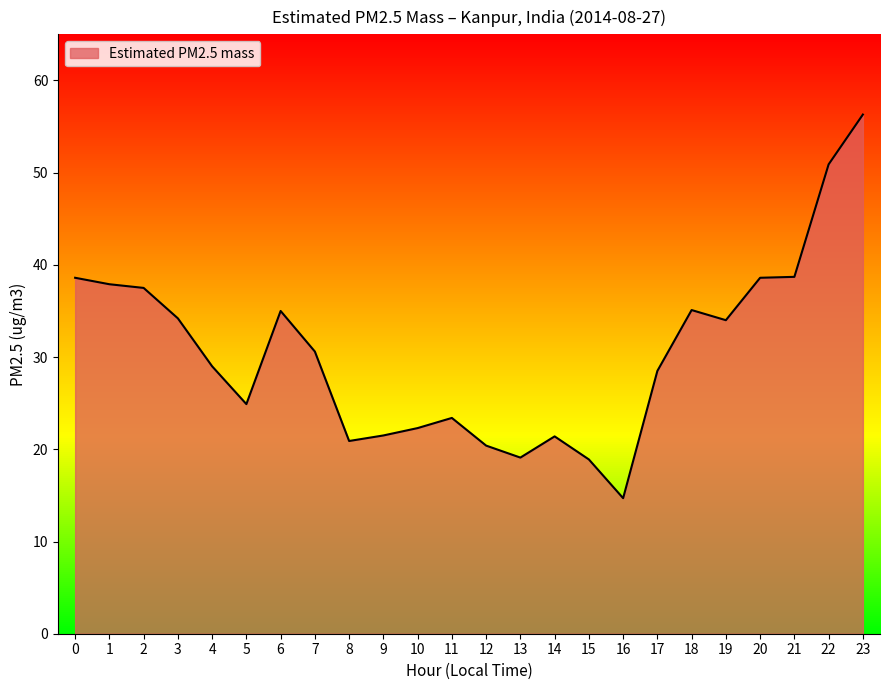

Is it true that the value at 5 is 6.2?

False